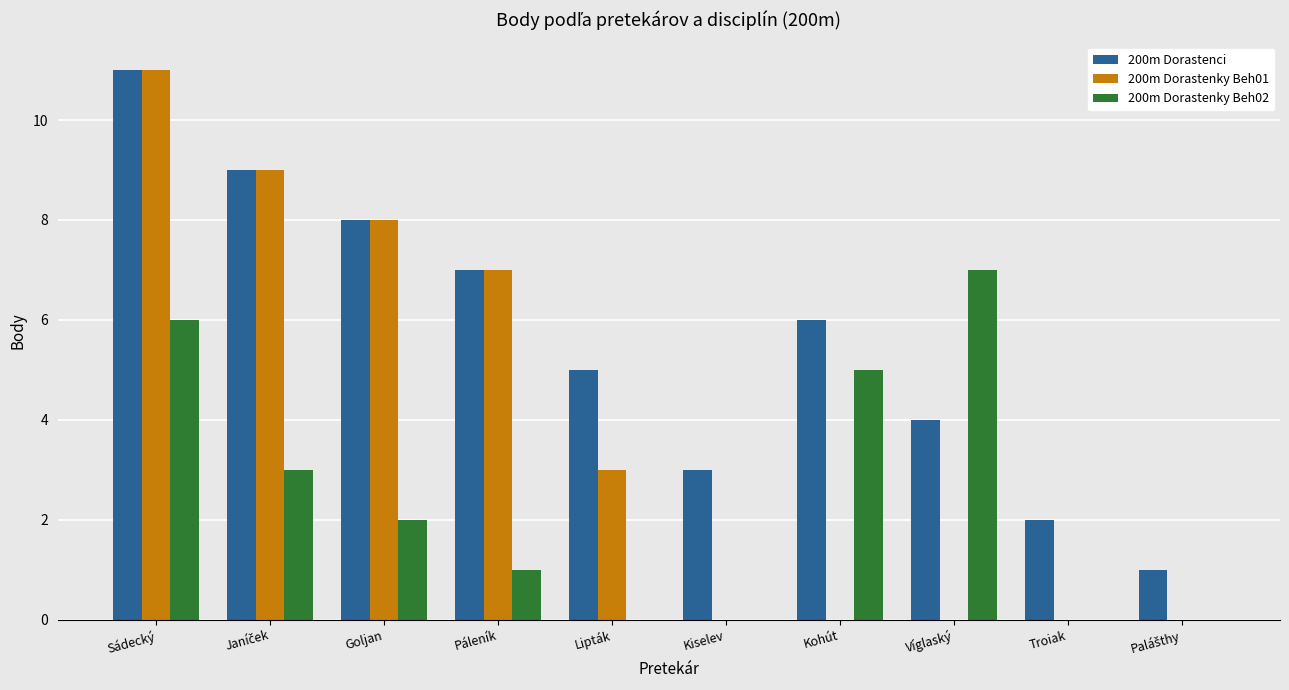

At which category does the chart reach its peak across all series?

Sádecký